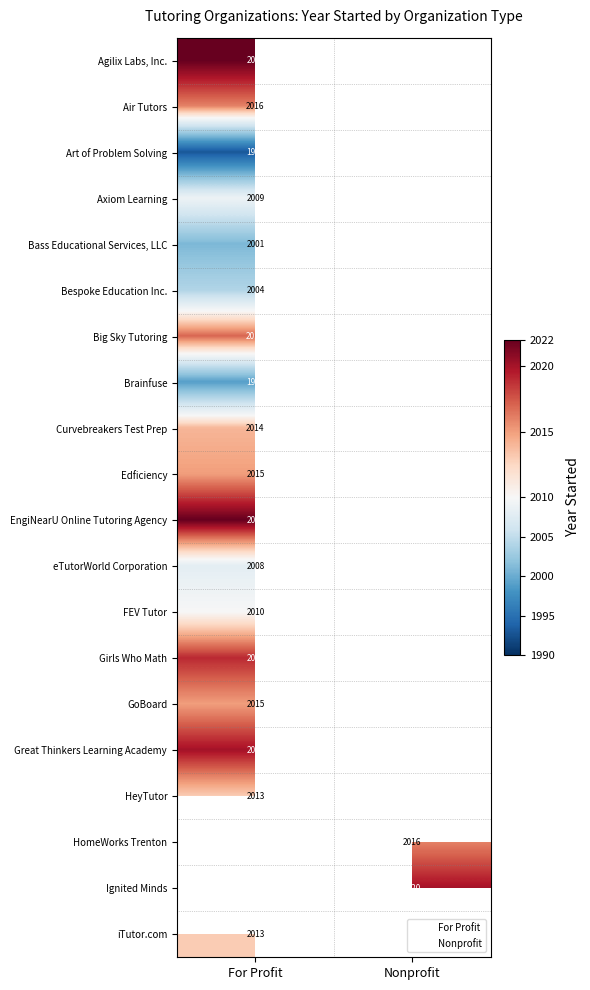

Which category has the highest value in the eTutorWorld Corporation series?

For Profit